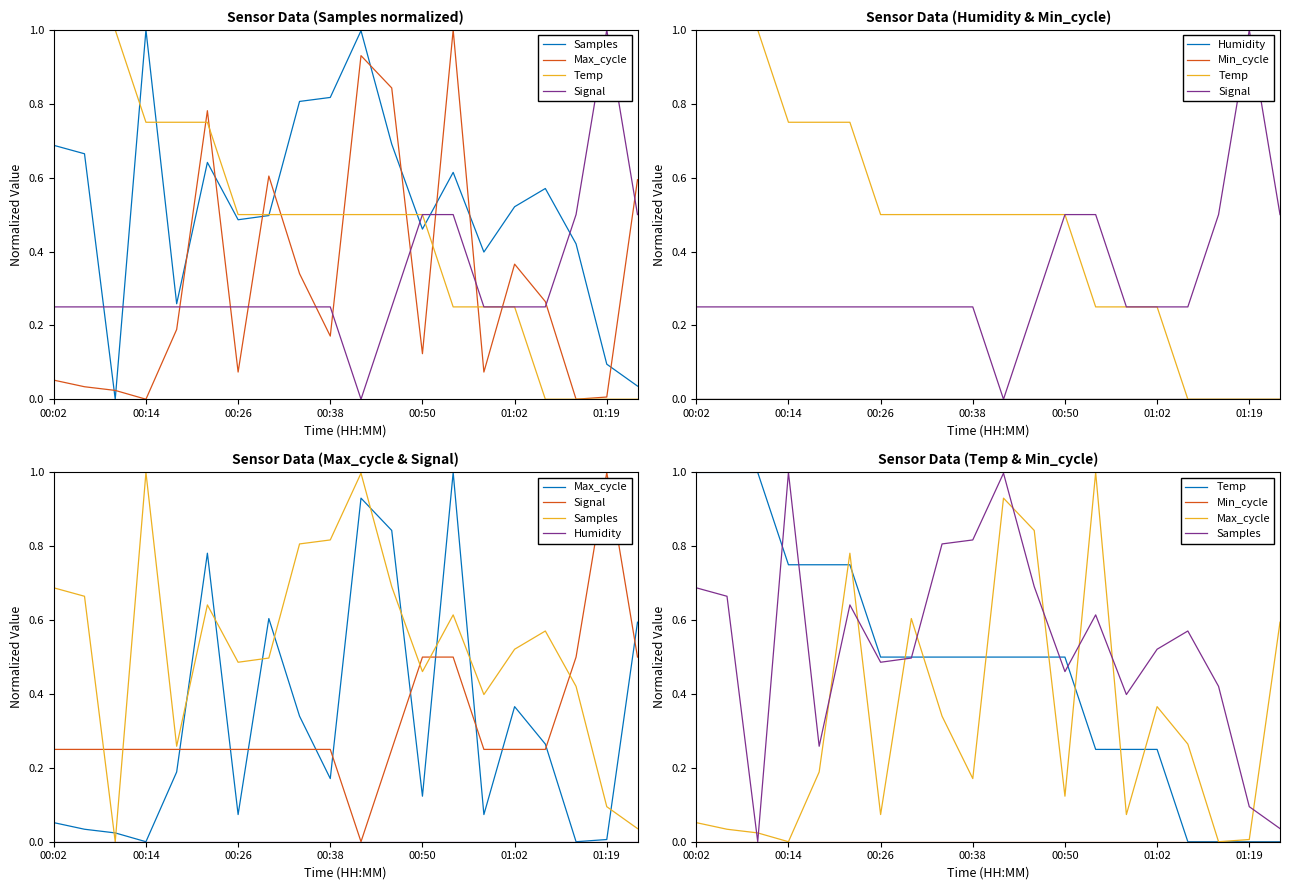

What are all the series names shown in the legend?

Samples, Max_cycle, Temp, Signal, Humidity, Min_cycle